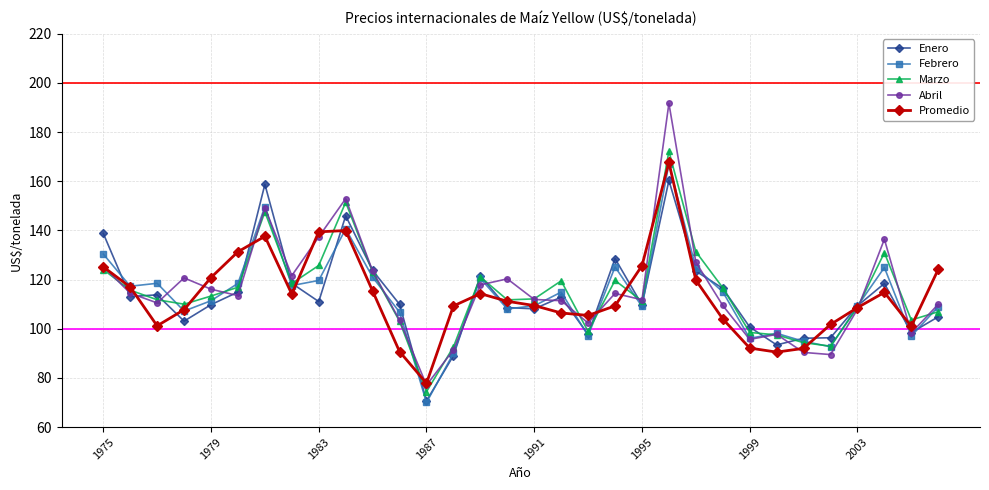

Which series has the largest range (max minus min)?

Abril